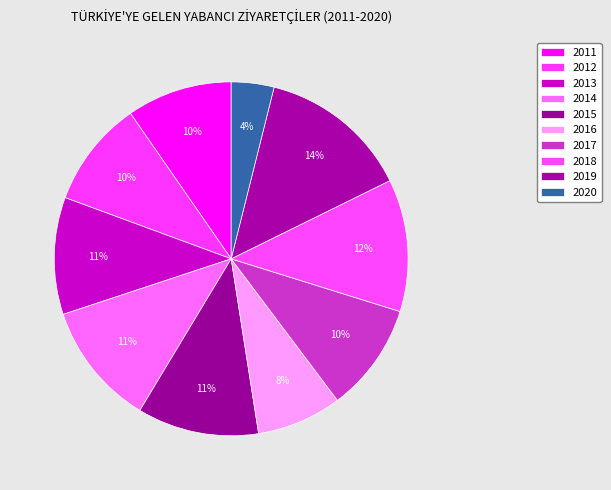

How many slices are in this pie chart?

10